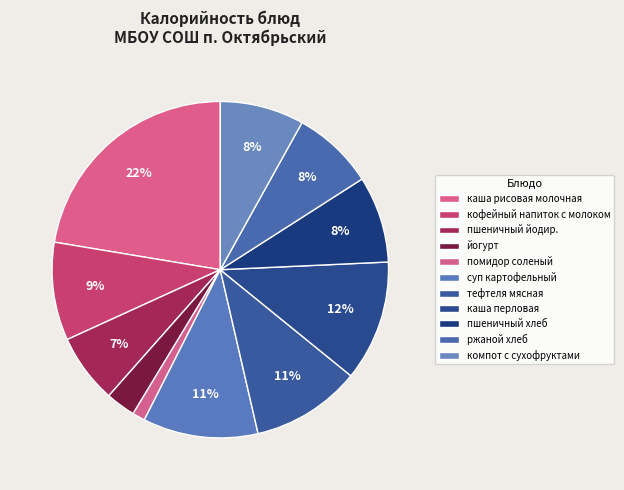

How many segments does this pie chart have?

11